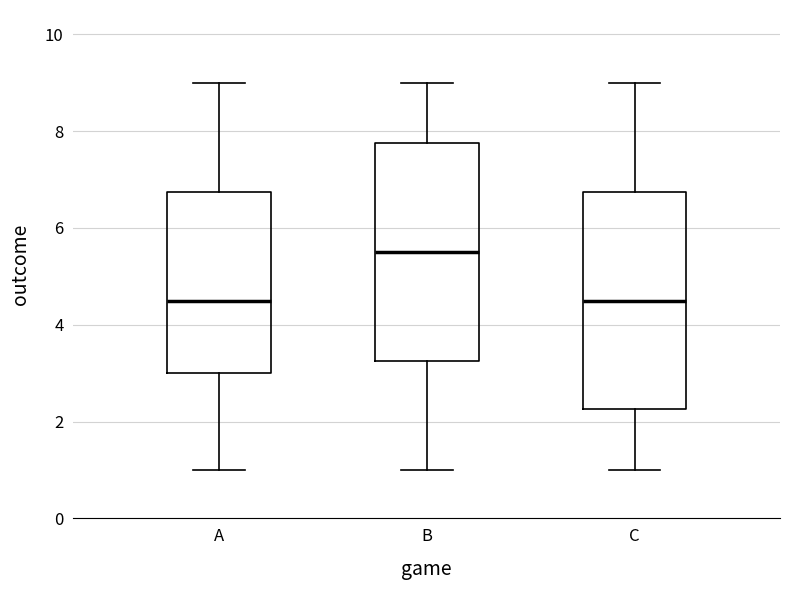

Where is the upper edge of the box for A on the y-axis? The values are not printed on the chart, so give them approximately, as read against the axis.

6.8